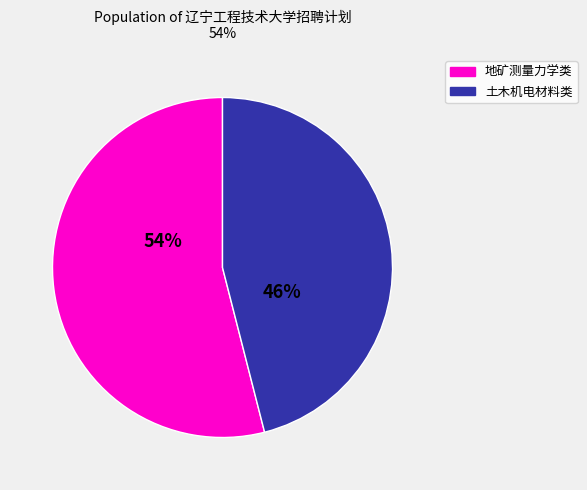

Does any single category account for the majority?

Yes